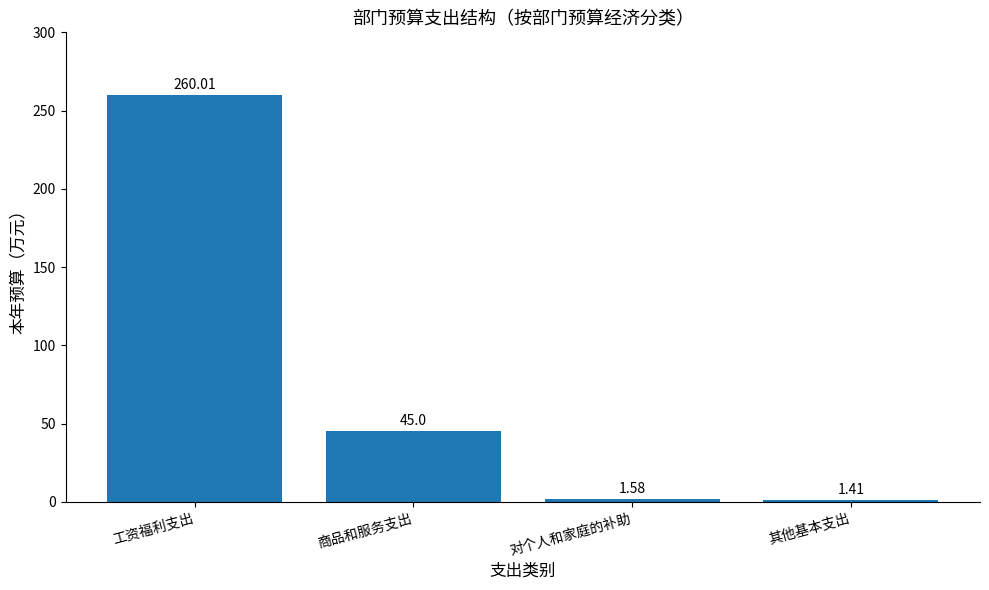

What is the label of the 1st bar from the left?

工资福利支出